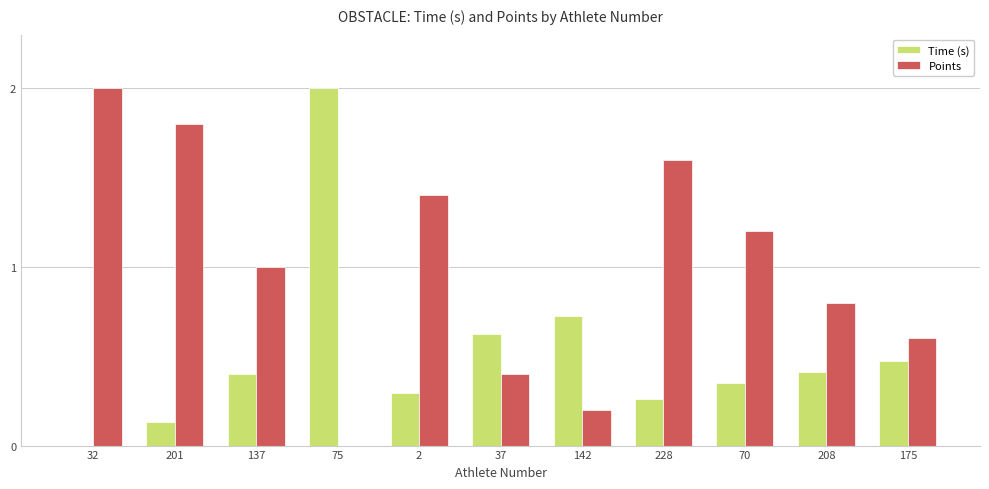

What is the greatest value displayed?

2.0